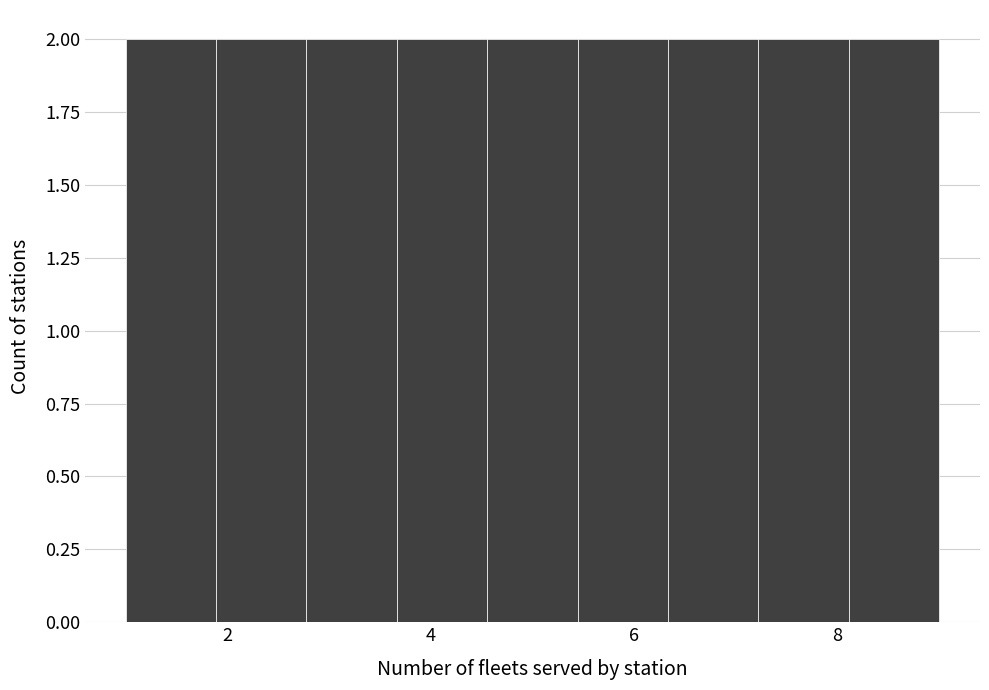

Reading left to right, list every bar in this chart as the range it spans on the x-axis followed by its height. Neither the bar edges nor the heights are printed on the chart, so give them approximately, as read against the axes.

1.0 to 1.8: 2
1.8 to 2.8: 2
2.8 to 3.6: 2
3.6 to 4.6: 2
4.6 to 5.4: 2
5.4 to 6.4: 2
6.4 to 7.2: 2
7.2 to 8.2: 2
8.2 to 9.0: 2